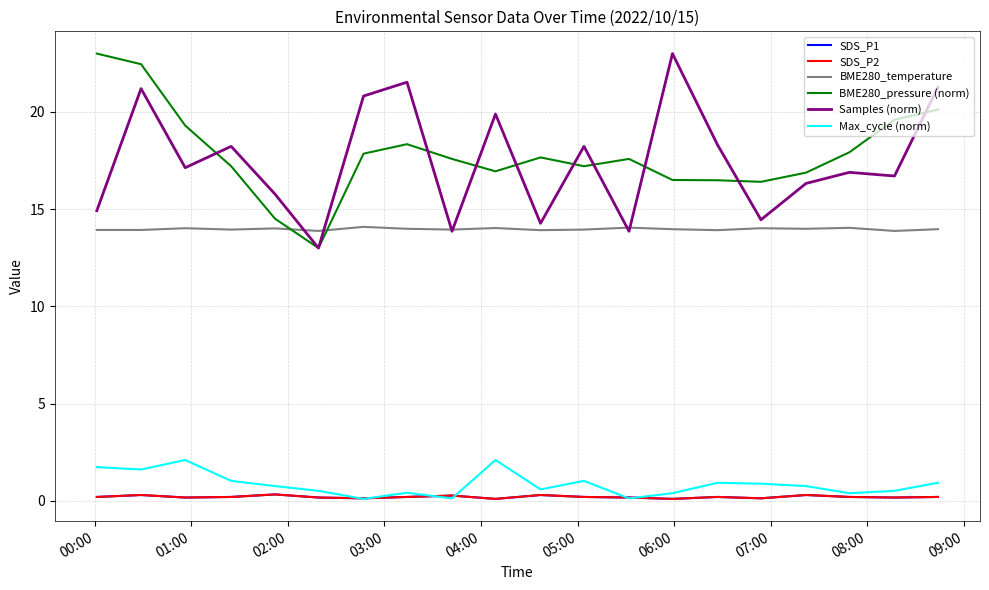

Is this an area chart (filled region under the line)?

No